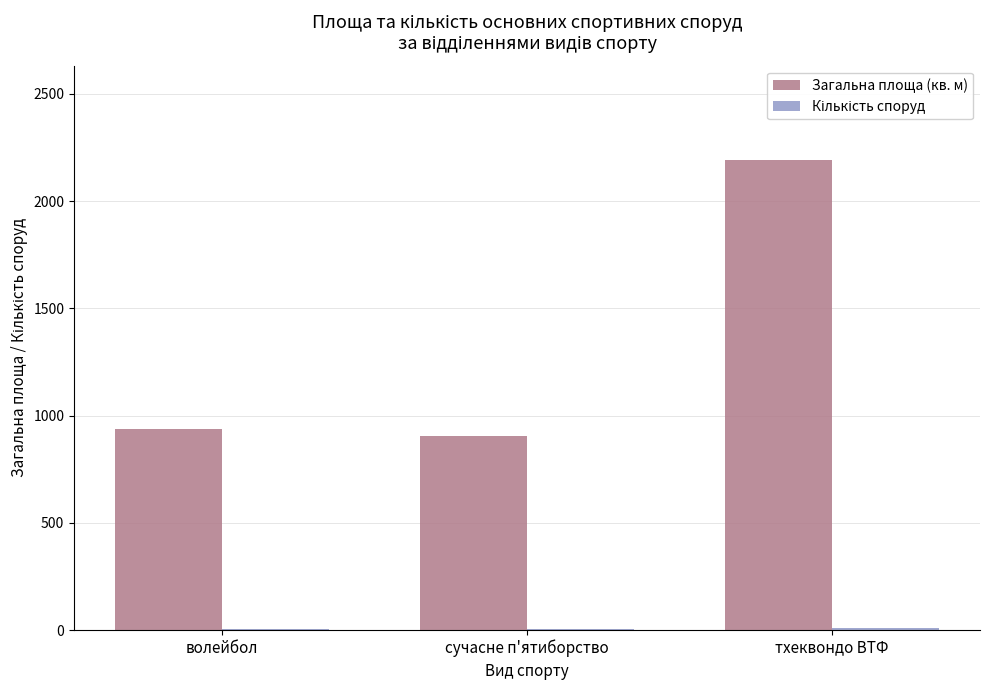

At which label does Загальна площа (кв. м) reach its peak?

тхеквондо ВТФ